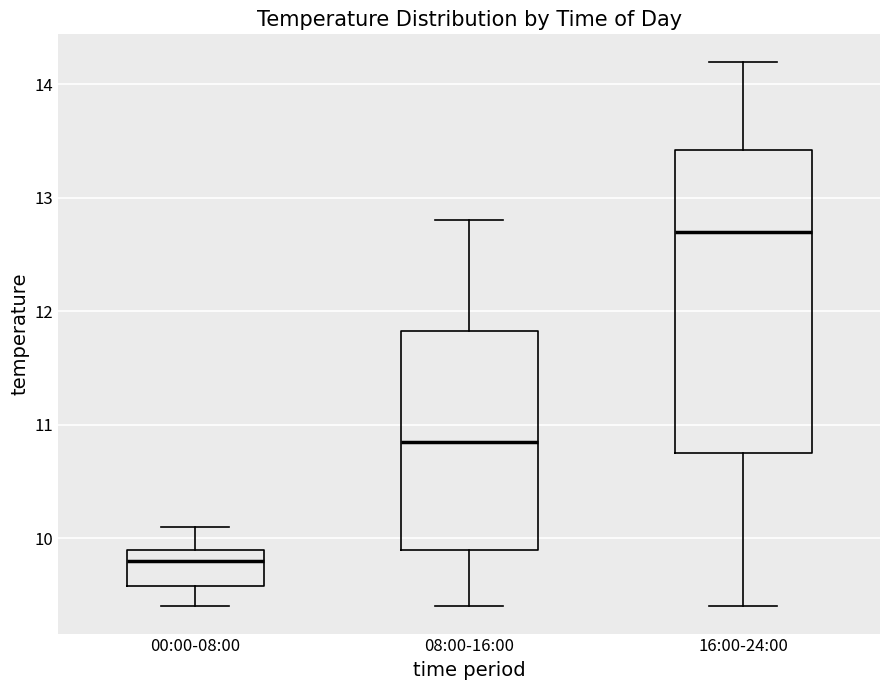

Where does the lower whisker of the box for 00:00-08:00 end on the y-axis? The values are not printed on the chart, so give them approximately, as read against the axis.

9.4